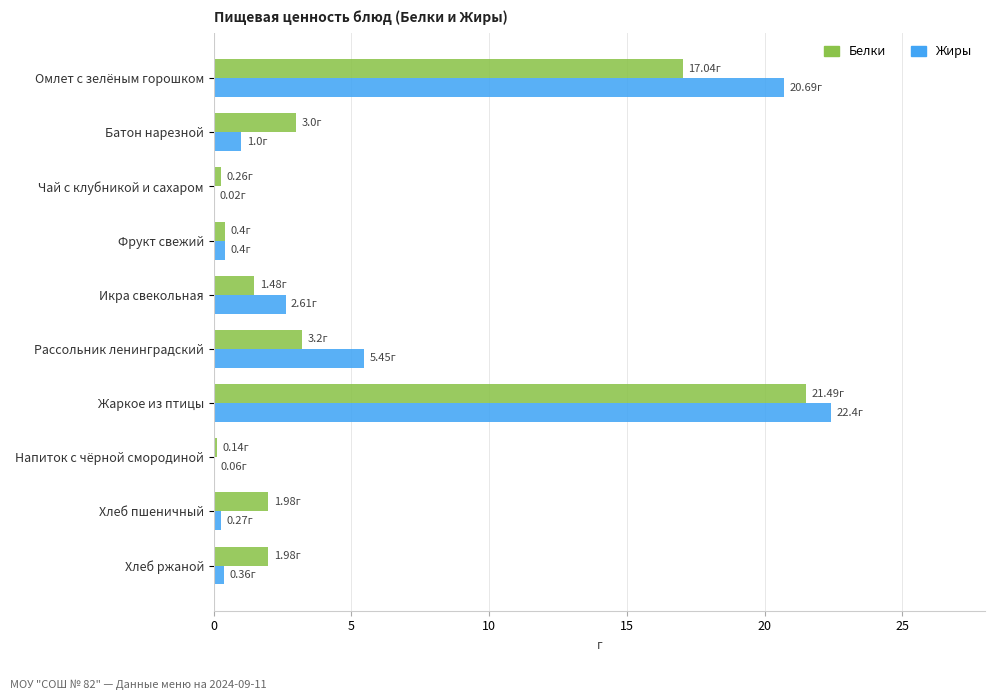

Count the number of categories in the chart.

10